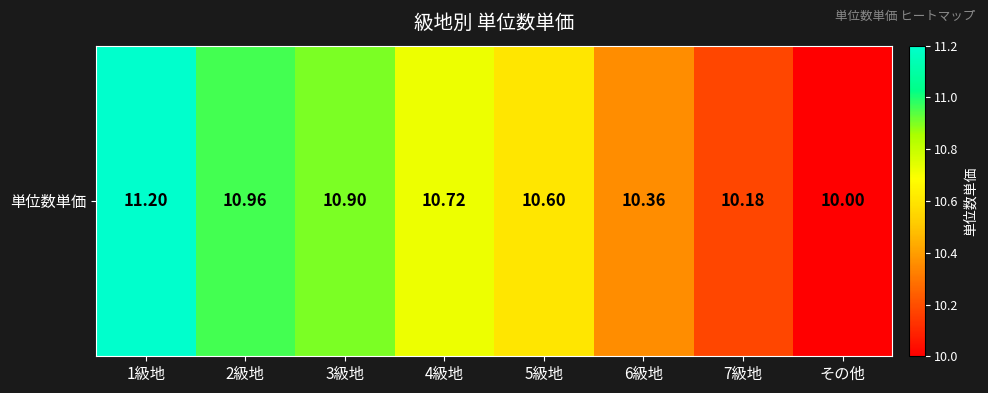

What is the minimum value shown in the chart?

10.0